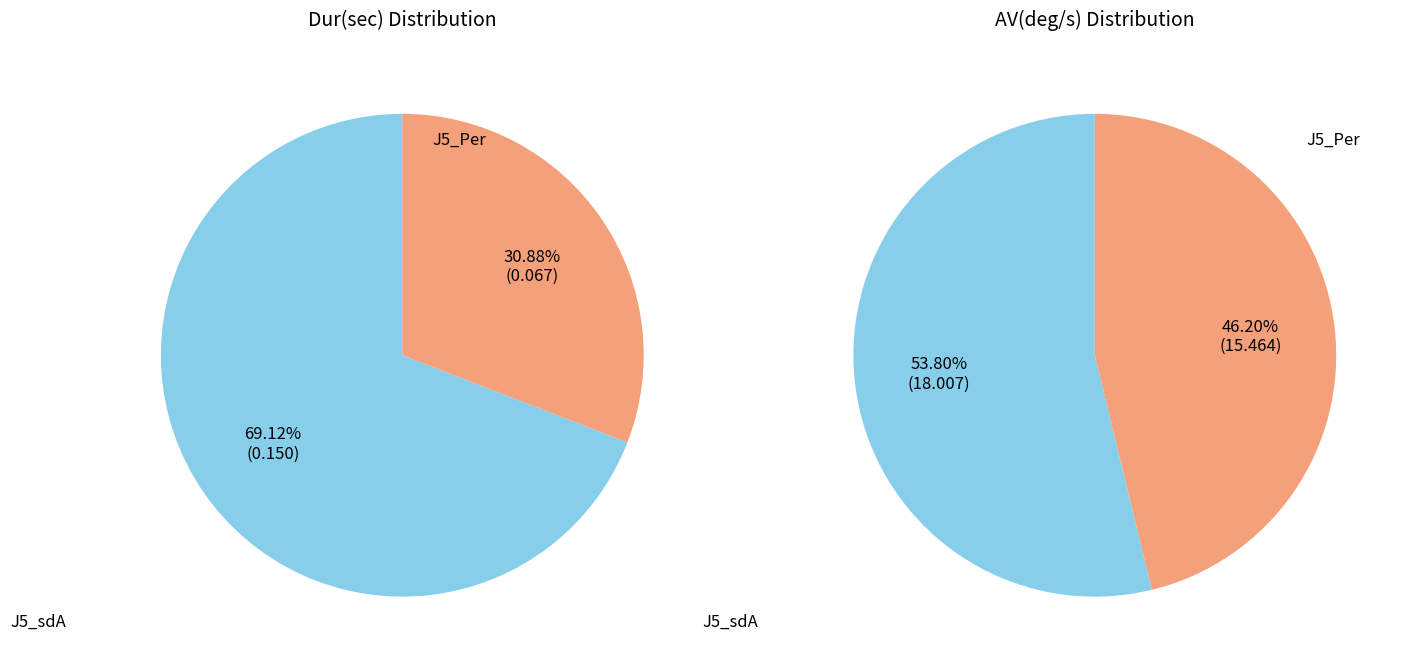

How many slices are in this pie chart?

2